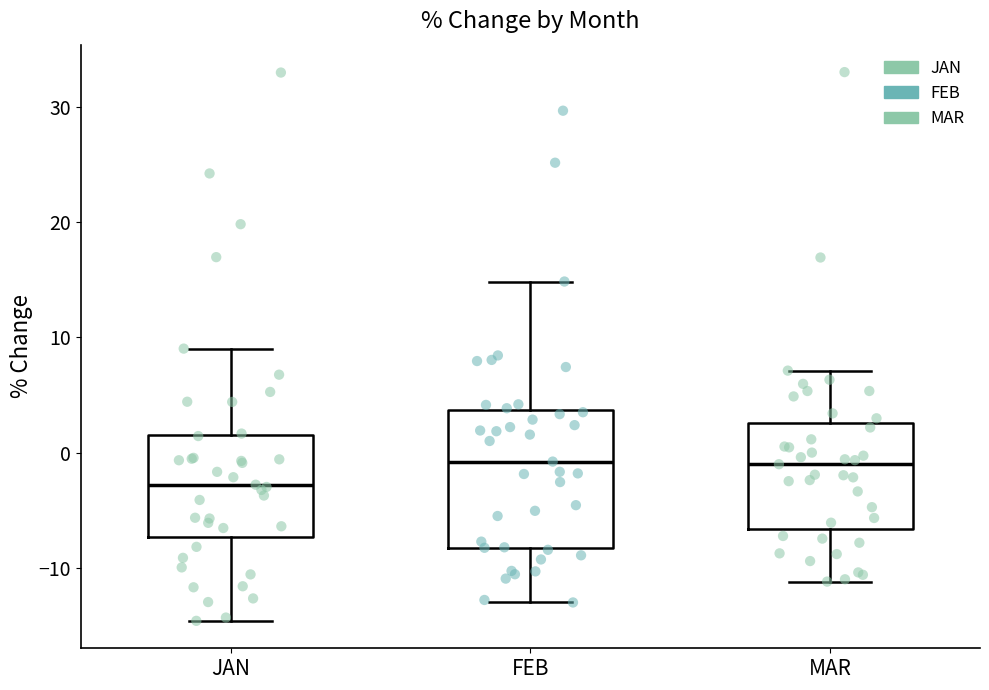

Which box is the tallest, from its lower edge to its upper edge?

FEB